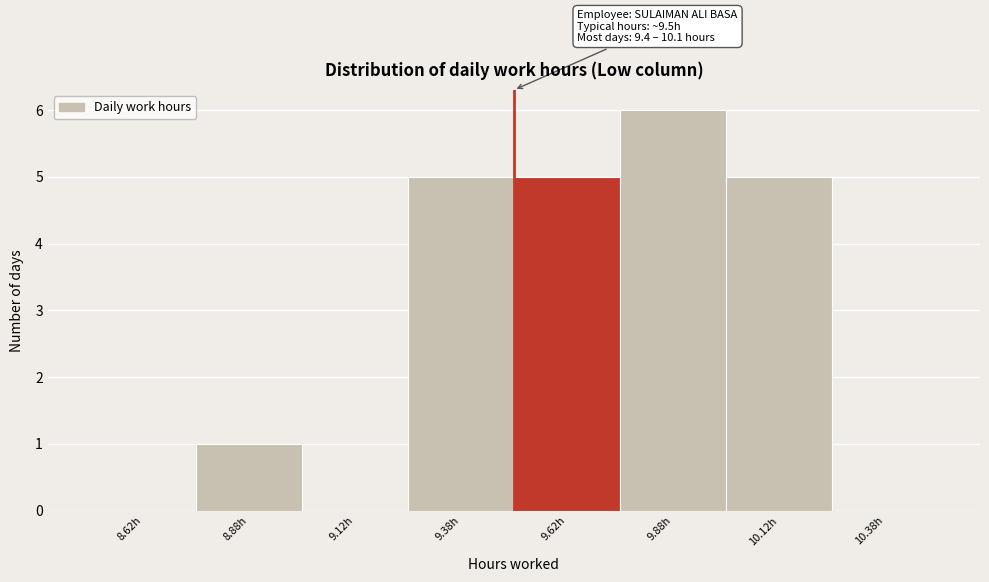

Which range on the x-axis has the tallest bar?

9.75 to 10.00